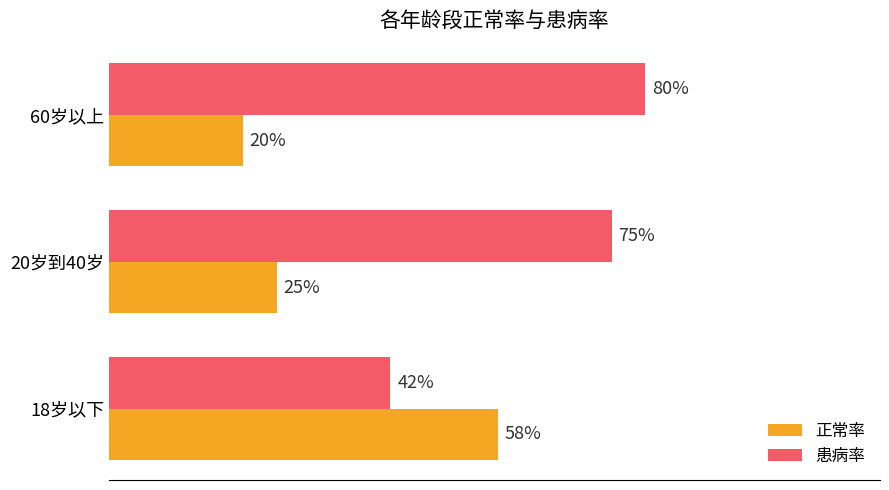

Where is 患病率 nearest to the value 61?

20岁到40岁